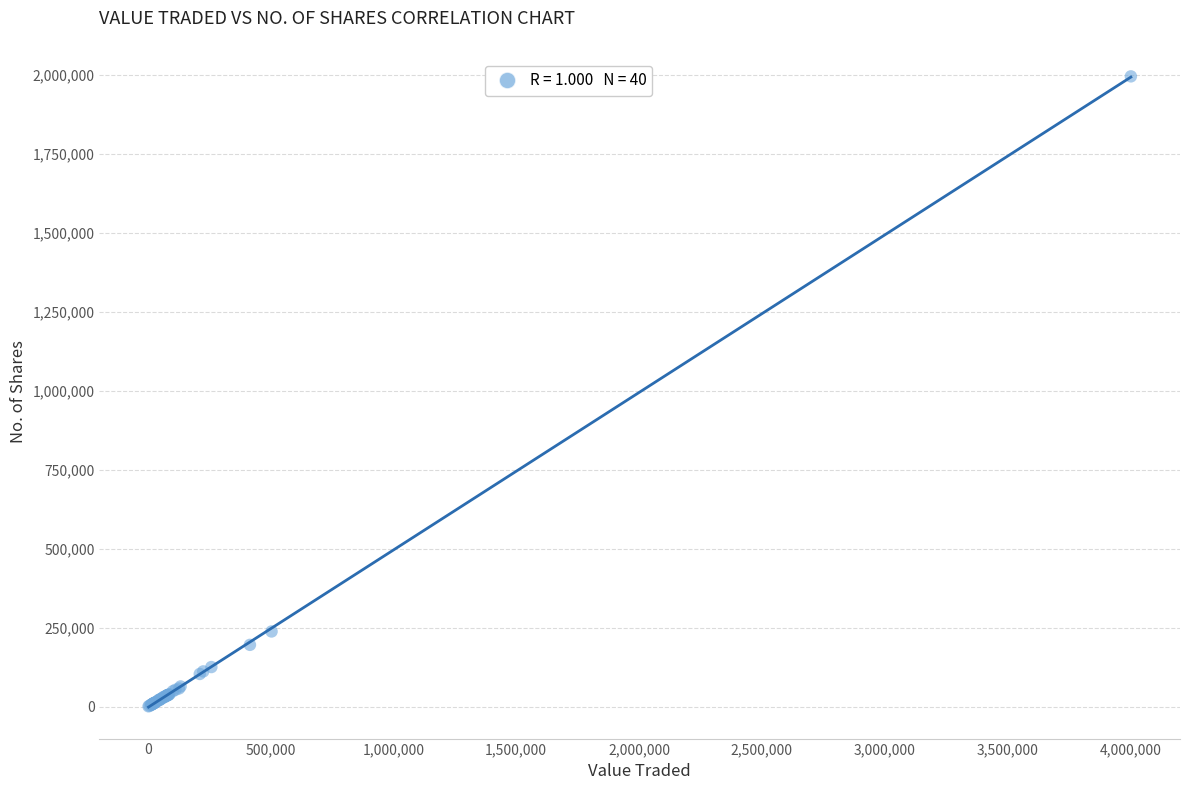

What Y value in the scatter plot is closest to 998201?

238424